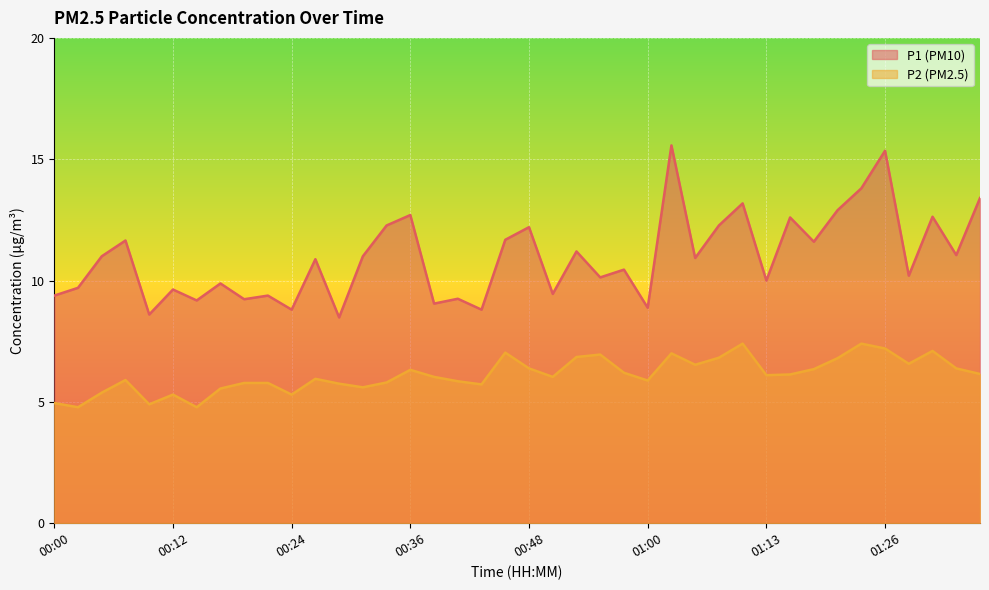

What is the greatest value displayed?

15.6